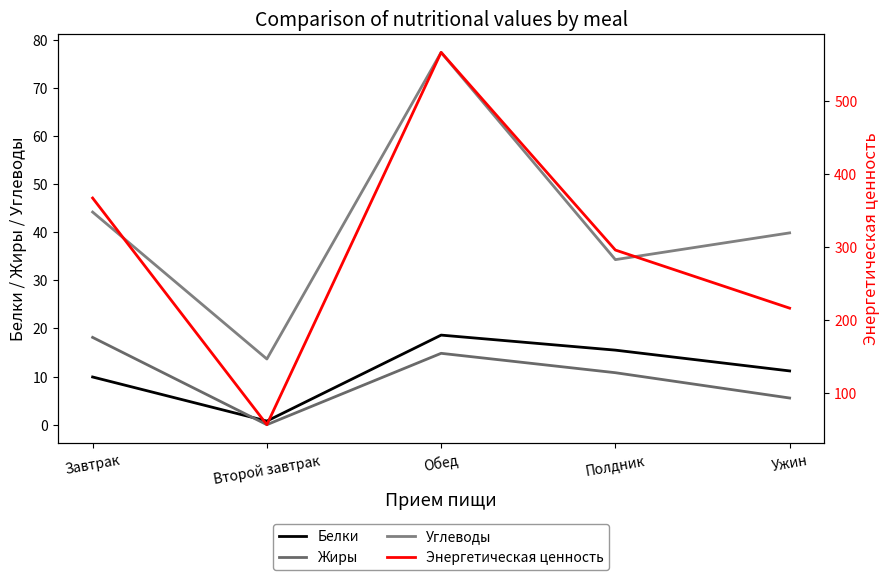

What is the maximum value for Белки?

18.6